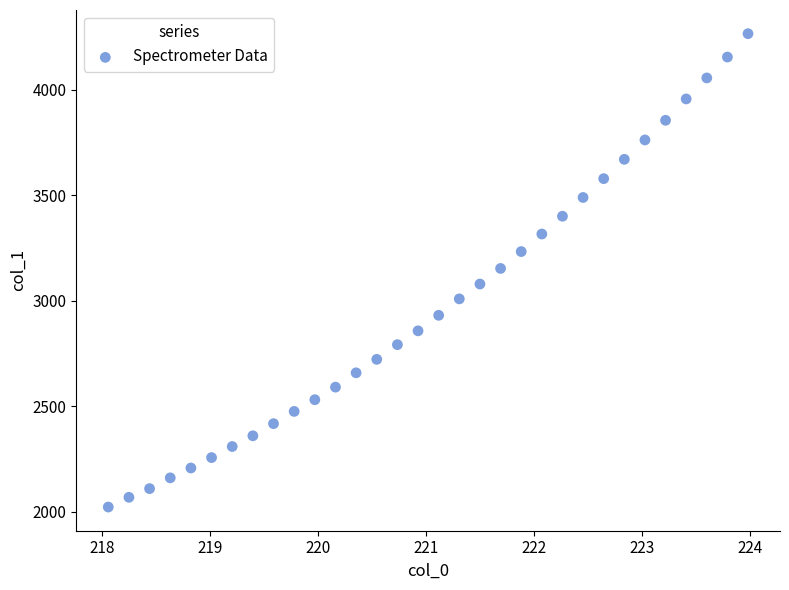

What is the range of X values (max minus min)?

5.9